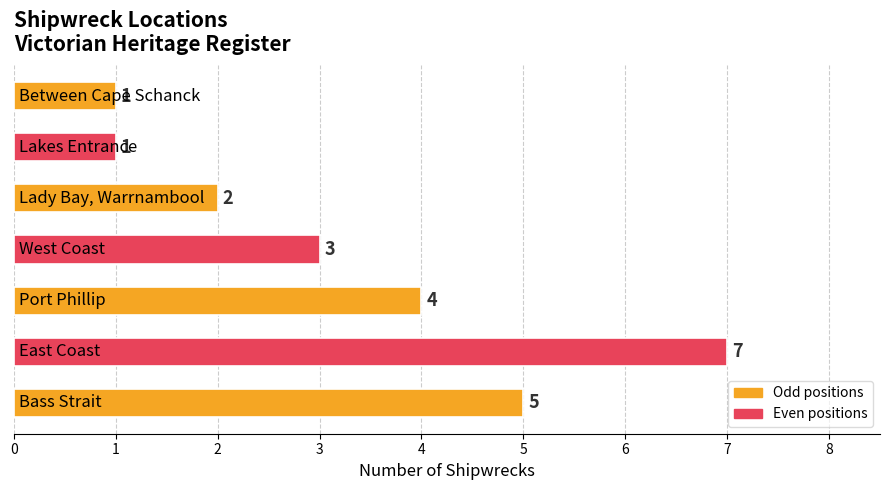

Does the chart contain any negative values?

No